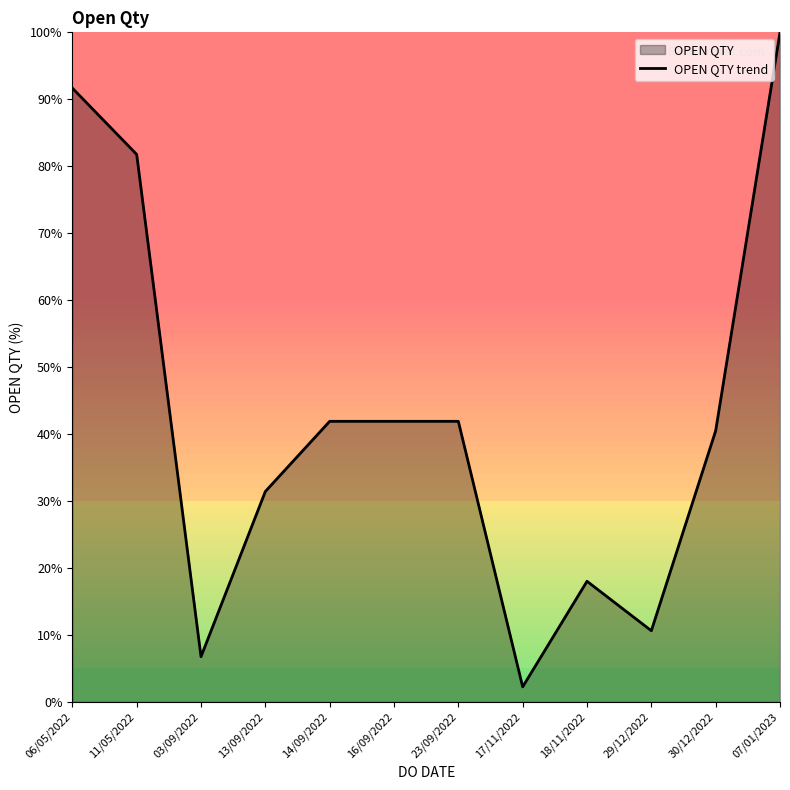

How many lines are shown in the chart?

1